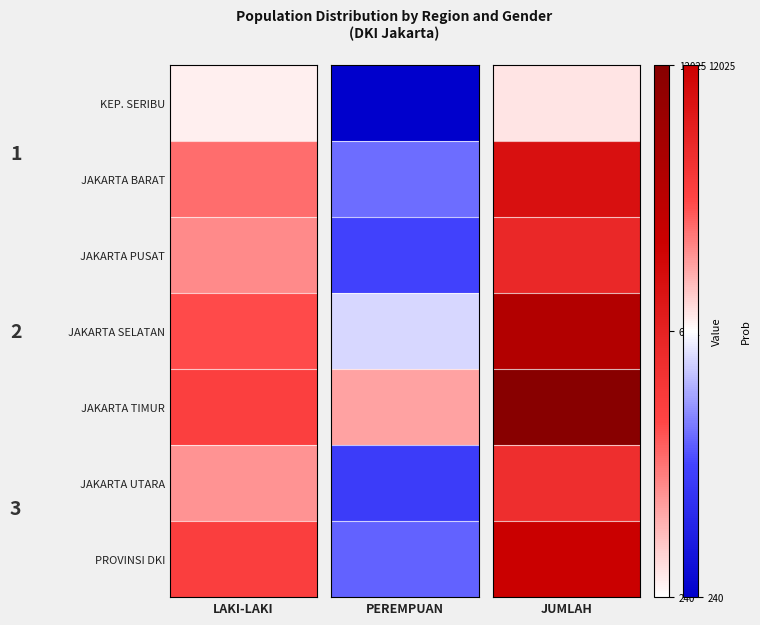

True or false: KOTA ADMINISTRASI JAKARTA BARAT has a value of 2449 at JUMLAH.

False